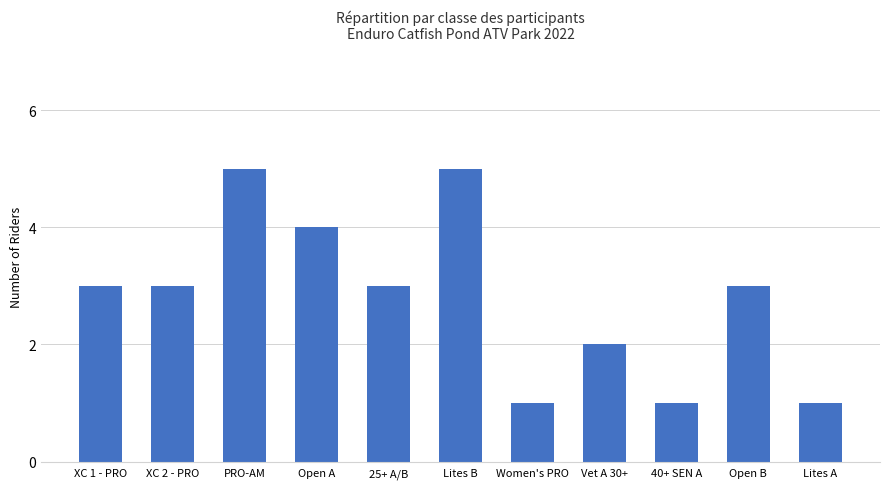

What is the difference between the second highest and second lowest values?

4